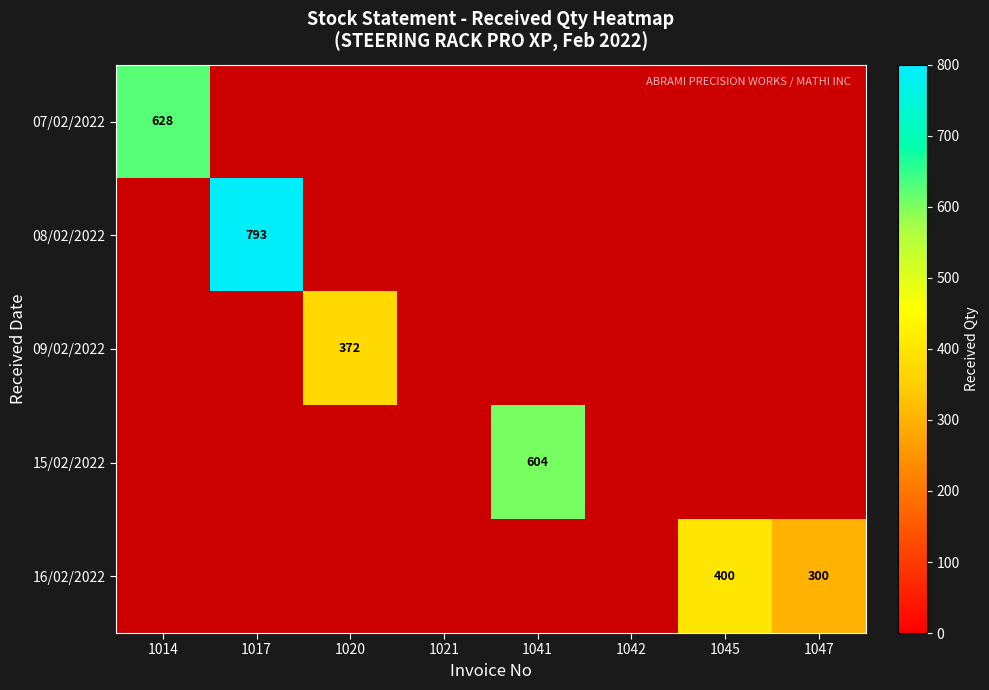

Rank the categories by 08/02/2022 value from highest to lowest.

1017, 1014, 1020, 1021, 1041, 1042, 1045, 1047